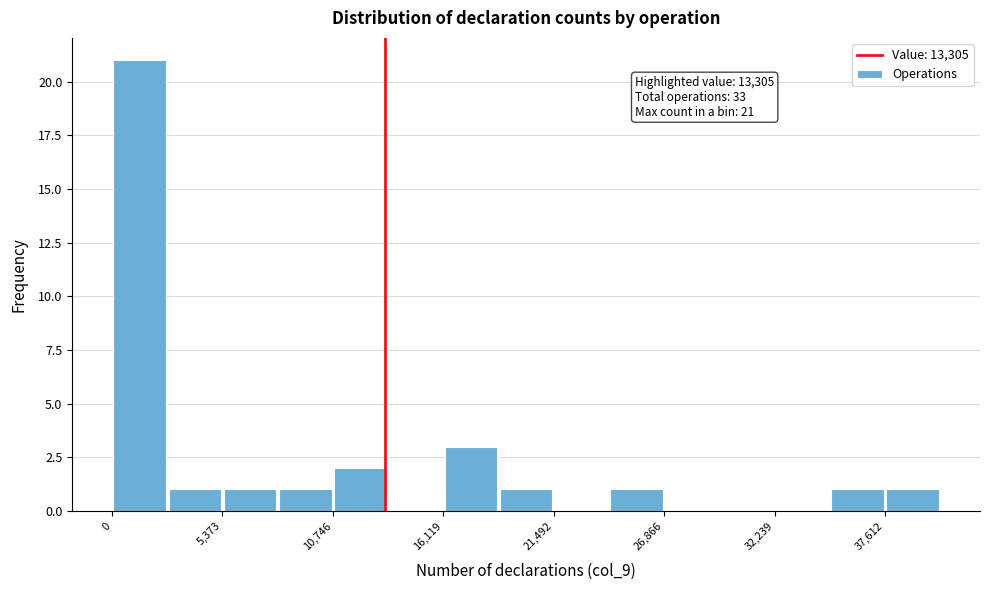

Around what value on the x-axis is the tallest bar? Give the approximate position of its centre, as read against the axis.

1000